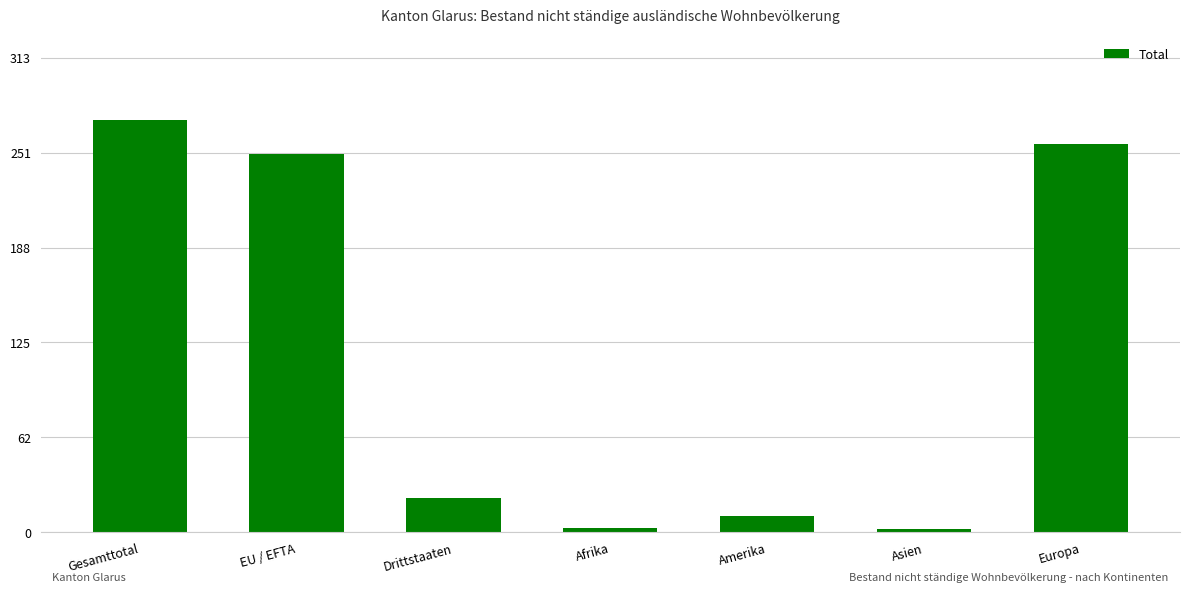

What is the smallest value displayed?

2